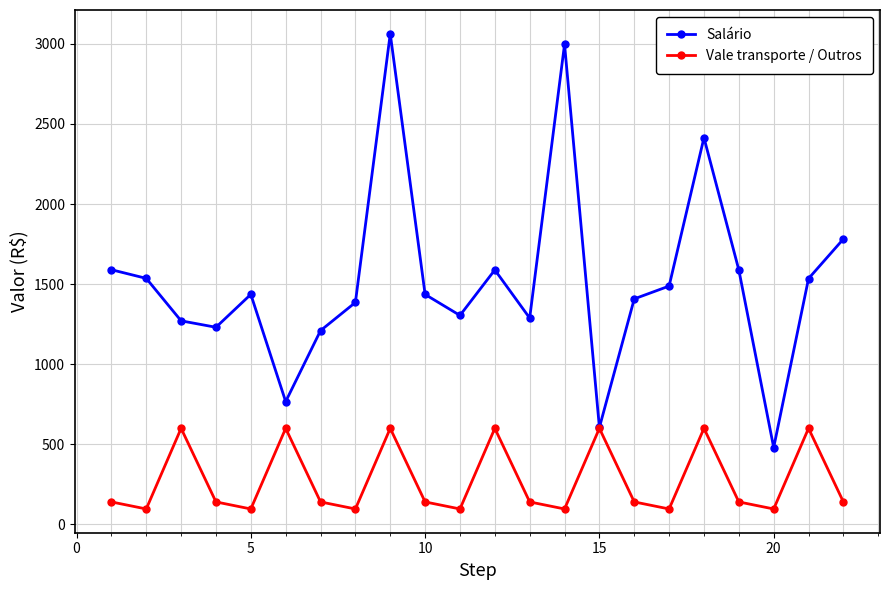

List the series in order of their peak value, lowest first.

Vale transporte / Outros, Salário